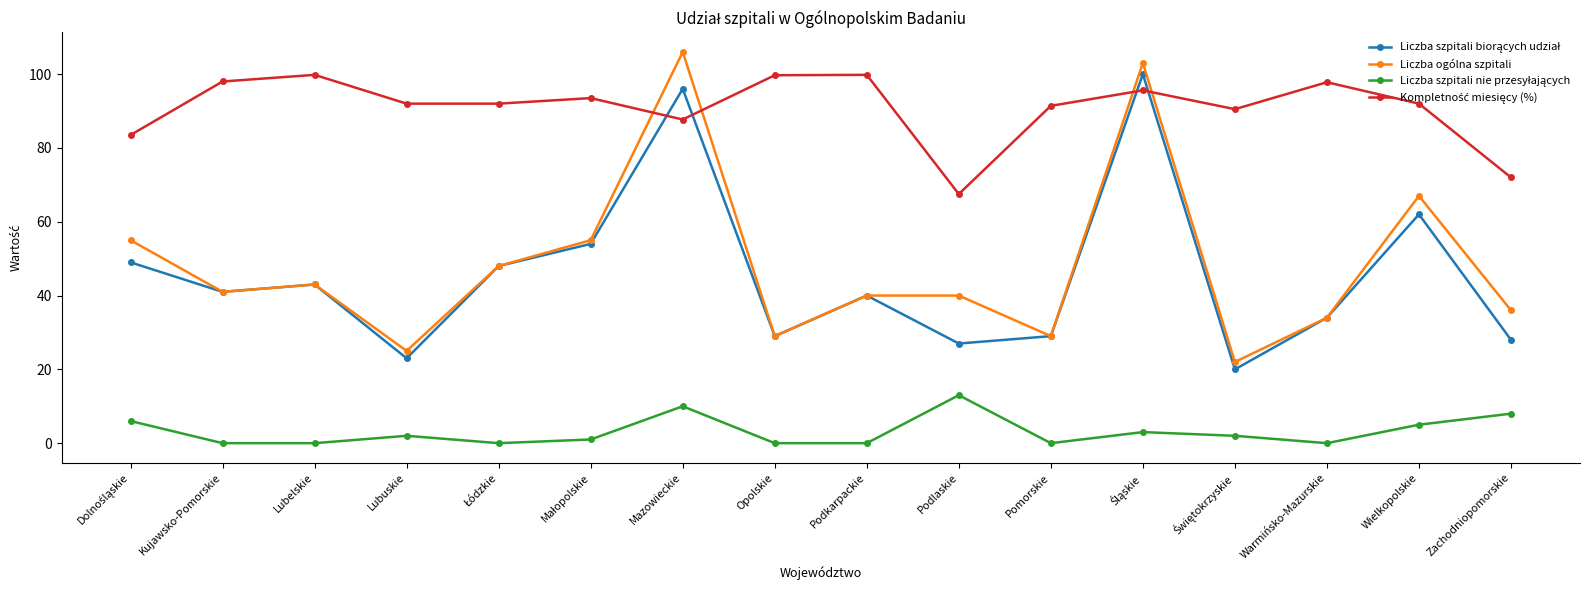

How many lines are shown in the chart?

4